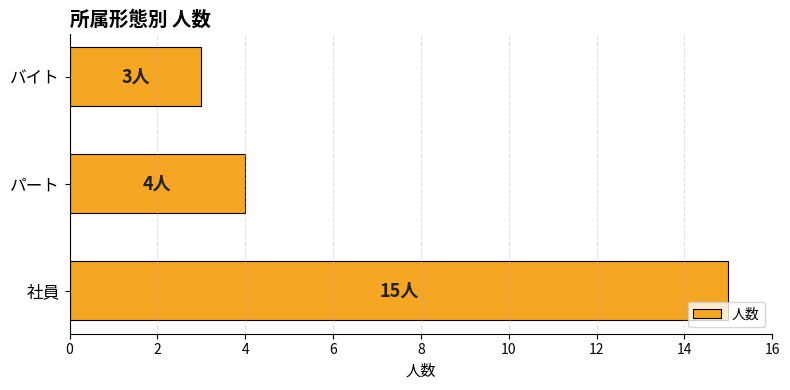

Rank the categories by value from highest to lowest.

社員, パート, バイト